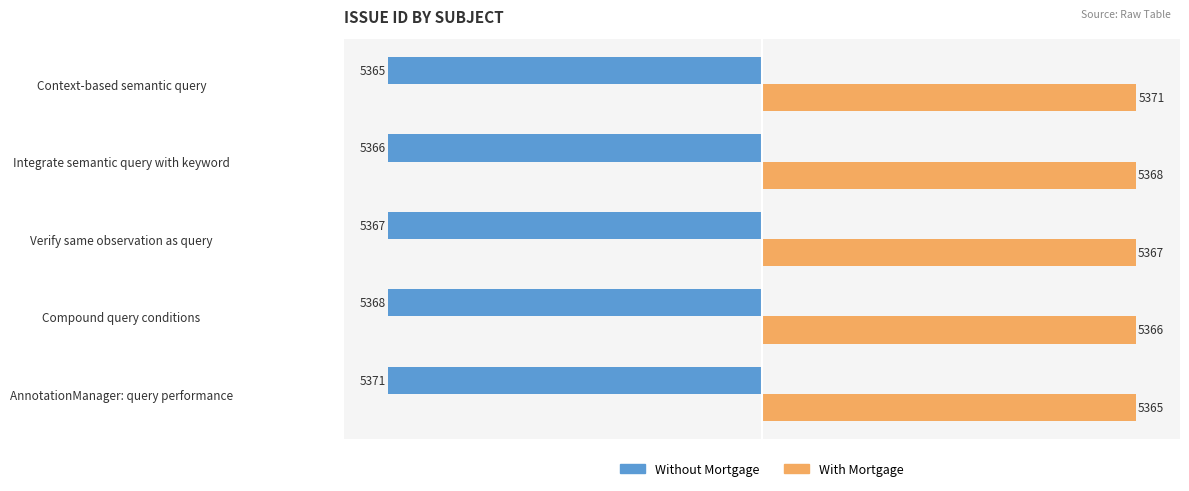

At Context-based semantic query, list the series in order from smallest to largest.

Without Mortgage, With Mortgage